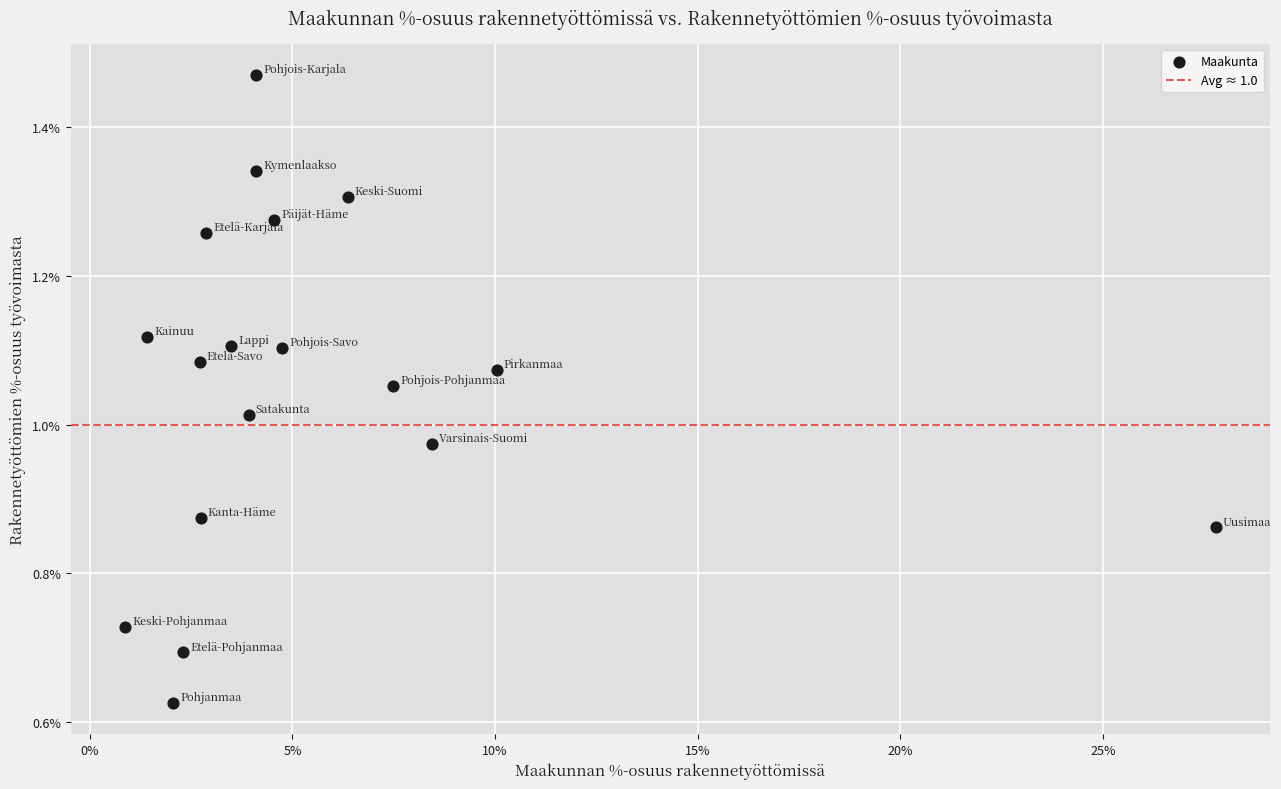

What is the range of X values (max minus min)?

0.3